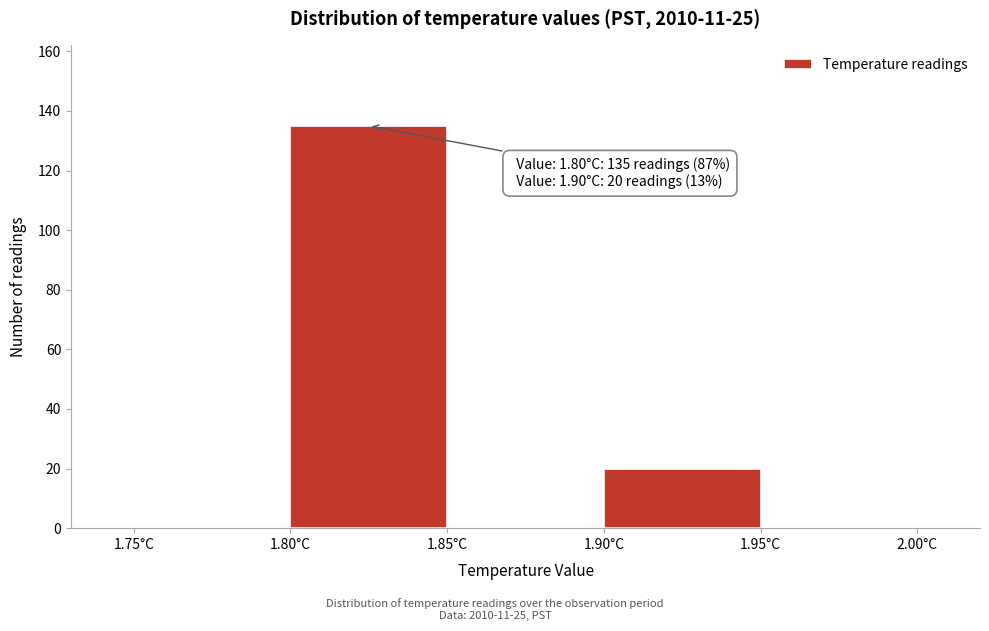

Over which range of the x-axis is the bar tallest?

1.80 to 1.85